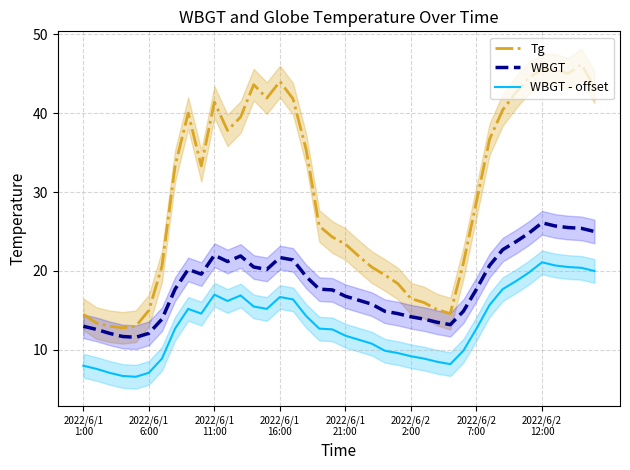

Where is the first local maximum for Tg?

8